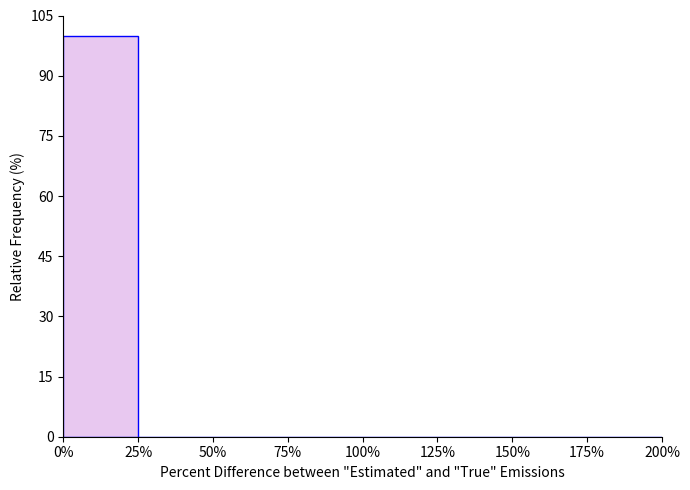

Reading left to right, list every bar in this chart as the range it spans on the x-axis followed by its height. The values are not printed on the chart, so give them approximately, as read against the axis.

0% to 25%: 100
25% to 50%: 0
50% to 75%: 0
75% to 100%: 0
100% to 125%: 0
125% to 150%: 0
150% to 175%: 0
175% to 200%: 0